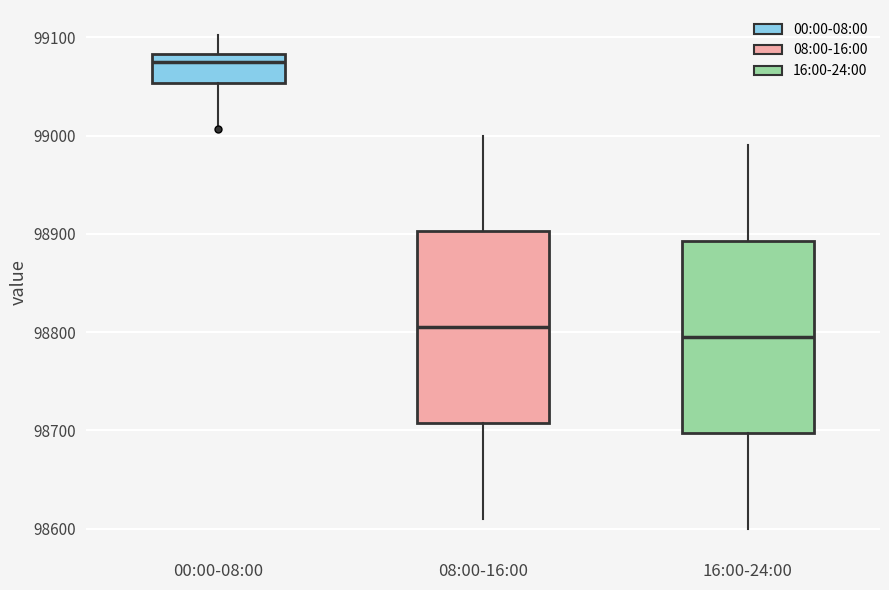

Which box's median line is the lowest?

16:00-24:00